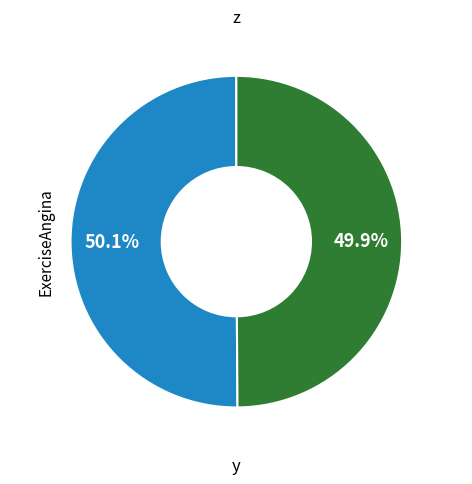

Count the number of slices in the pie.

2